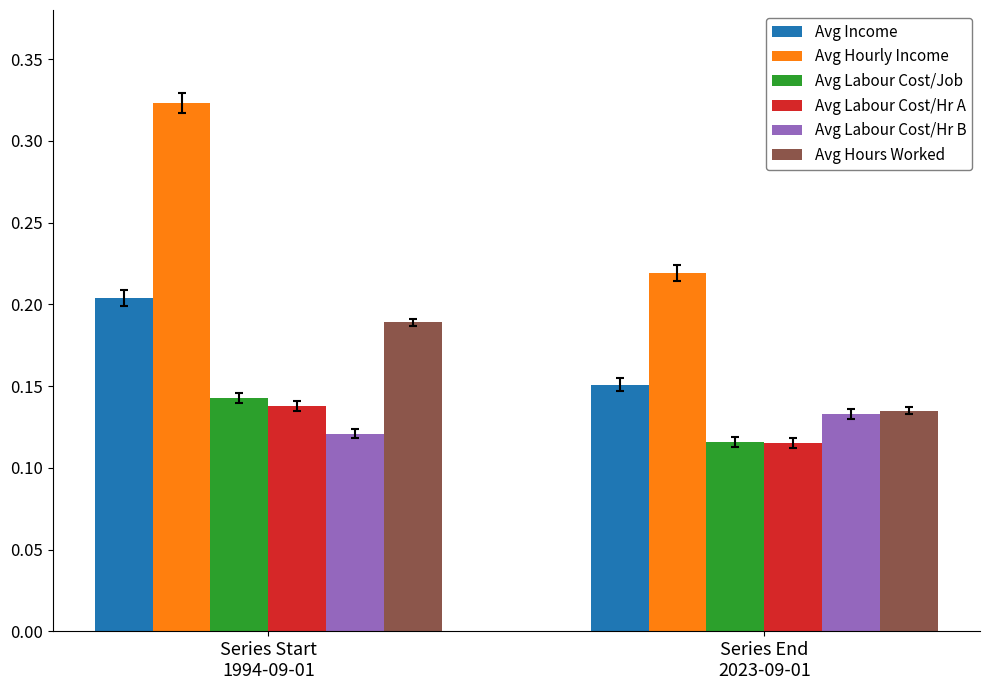

Is the value of Avg Income at Series Start
1994-09-01 greater than the value of Avg Labour Cost/Hr A at Series End
2023-09-01?

Yes